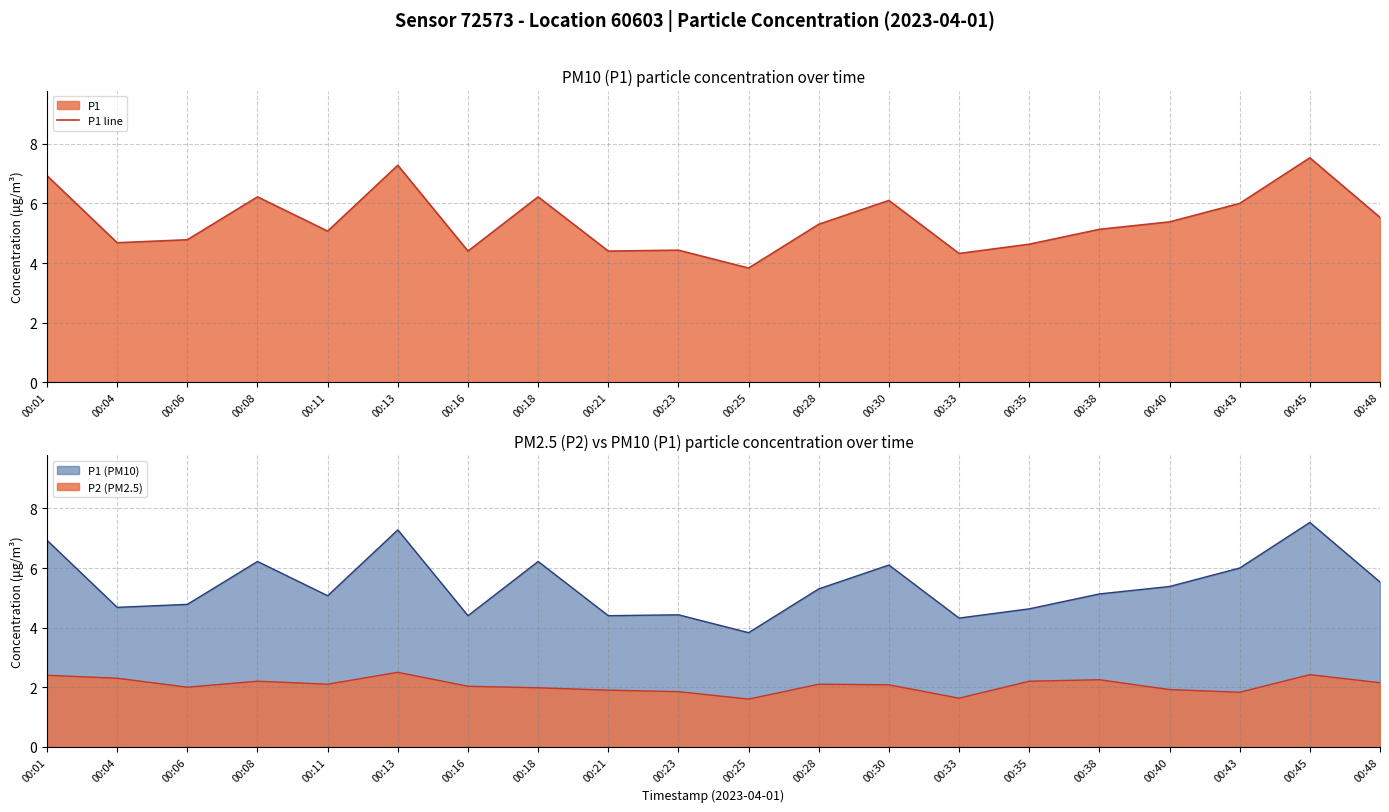

How many values are below 5?

8